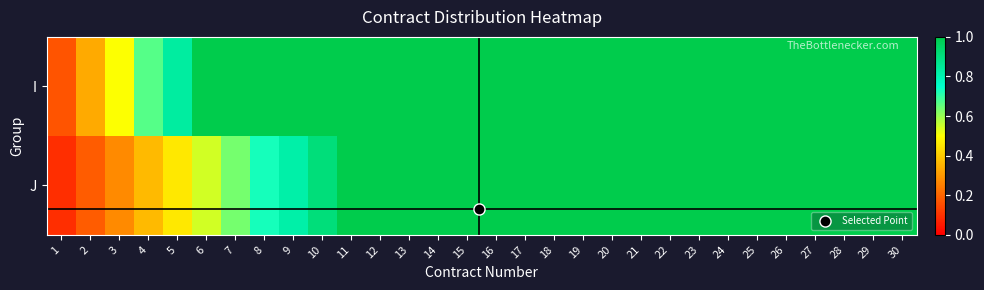

Rank the series by their maximum value, from highest to lowest.

I, J